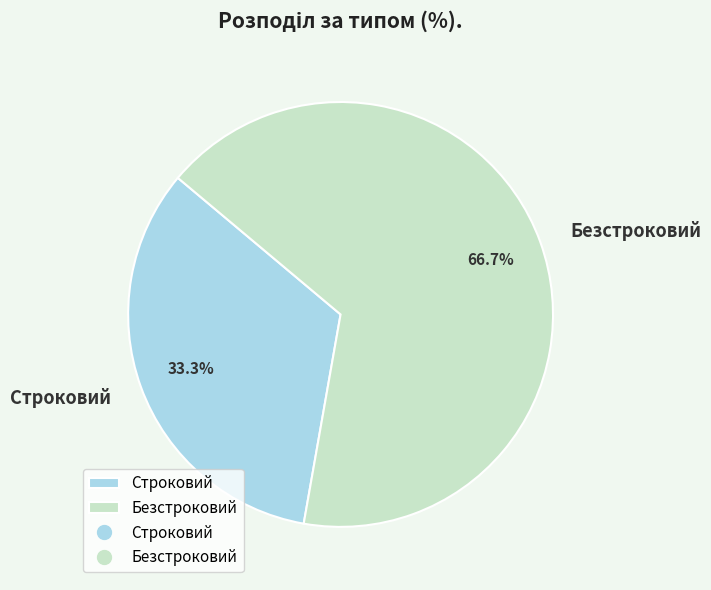

Combined, what portion of the pie is Безстроковий and Строковий?

100.0%